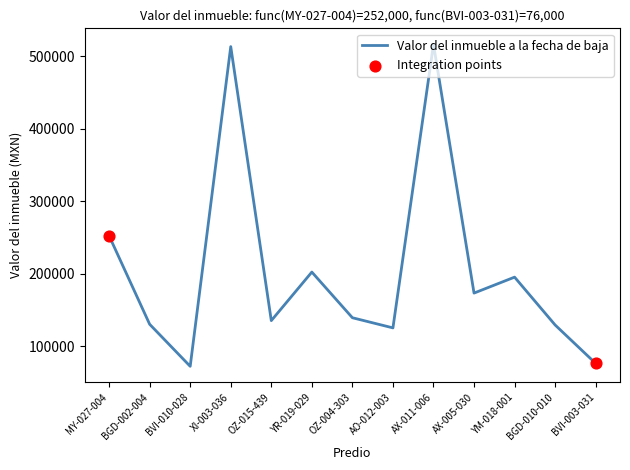

Between BGD-002-004 and AX-005-030, which is larger?

AX-005-030